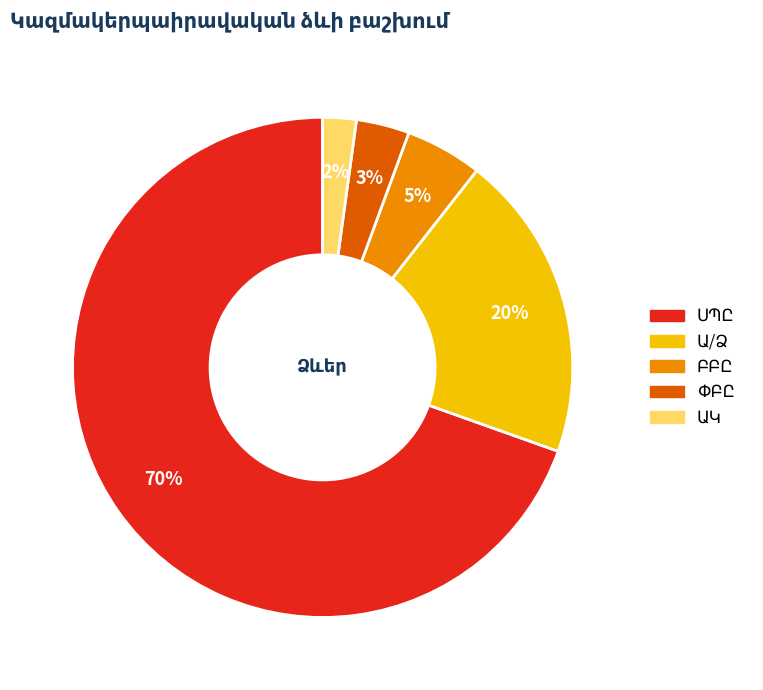

Count the number of slices in the pie.

5